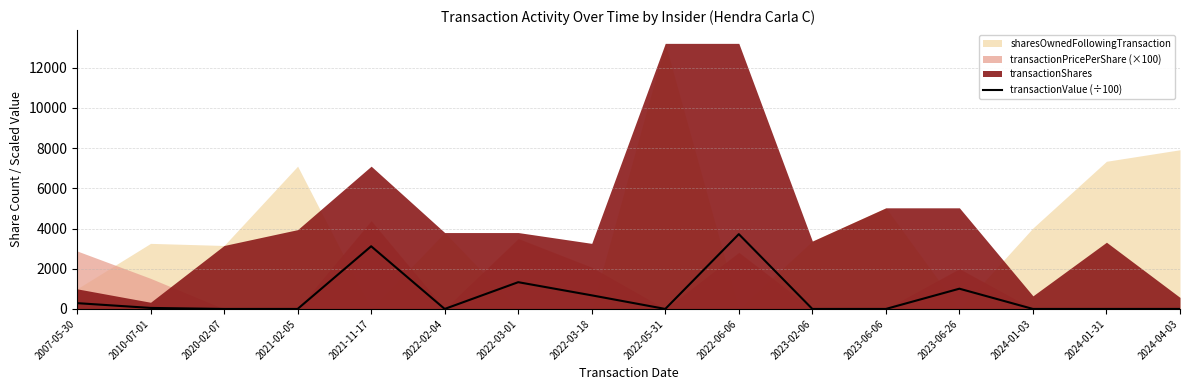

Which category has the highest value in the transactionValue (÷100) series?

2022-06-06